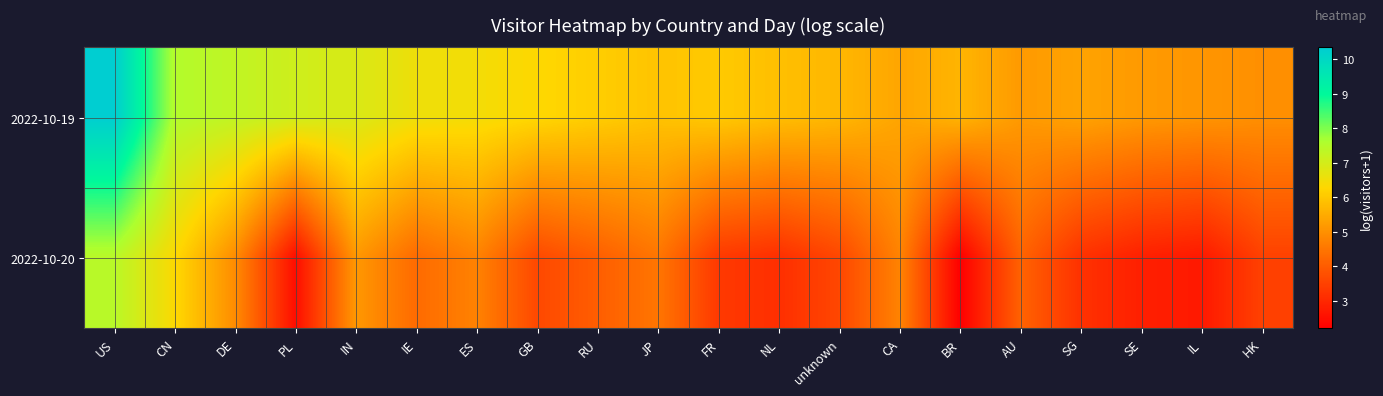

Reading left to right, what are all the values shown in this chart?

2022-10-19: US=10.3	CN=7.5	DE=7.3	PL=7.1	IN=6.9	IE=6.5	ES=6.5	GB=6.3	RU=6.1	JP=5.9	FR=6.0	NL=5.8	unknown=5.7	CA=5.4	BR=5.7	AU=5.2	SG=5.3	SE=5.2	IL=5.1	HK=5.0
2022-10-20: US=7.4	CN=6.3	DE=4.9	PL=2.5	IN=5.1	IE=4.3	ES=4.7	GB=3.6	RU=4.0	JP=4.5	FR=3.3	NL=3.1	unknown=3.6	CA=4.8	BR=2.2	AU=4.1	SG=3.2	SE=2.8	IL=2.7	HK=3.5